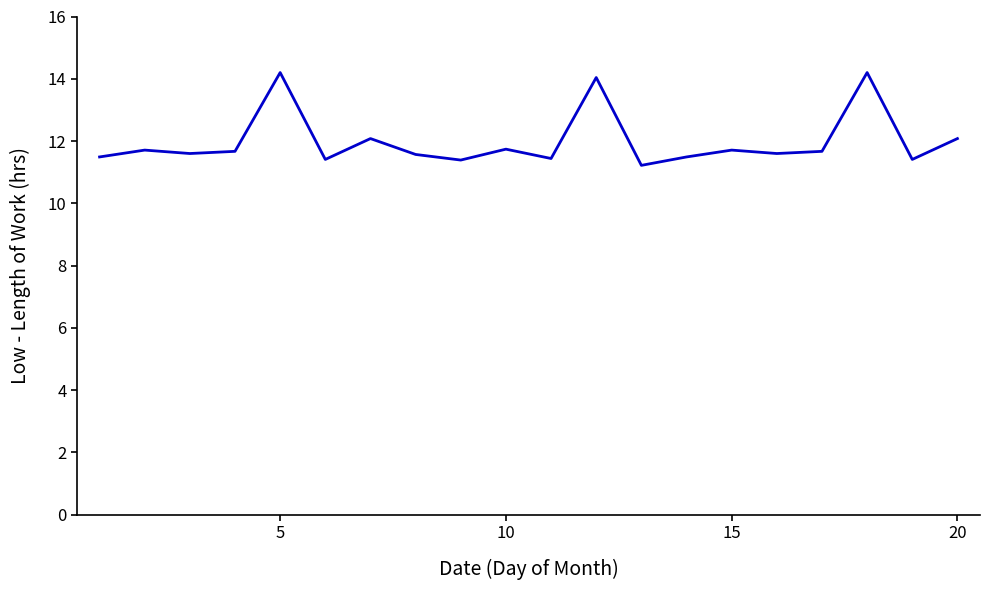

What is the smallest value displayed?

11.2